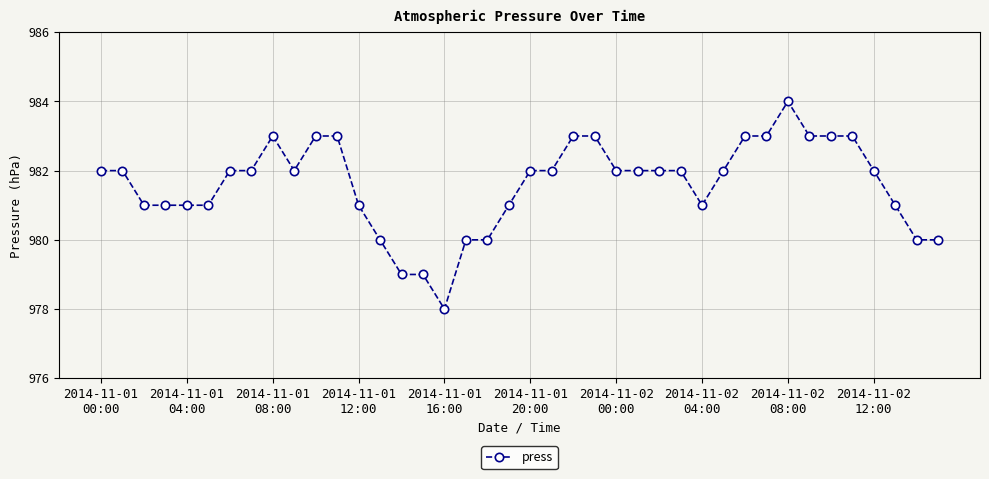

Reading left to right, list all the values displayed in this chart.

982	982	981	981	981	981	982	982	983	982	983	983	981	980	979	979	978	980	980	981	982	982	983	983	982	982	982	982	981	982	983	983	984	983	983	983	982	981	980	980